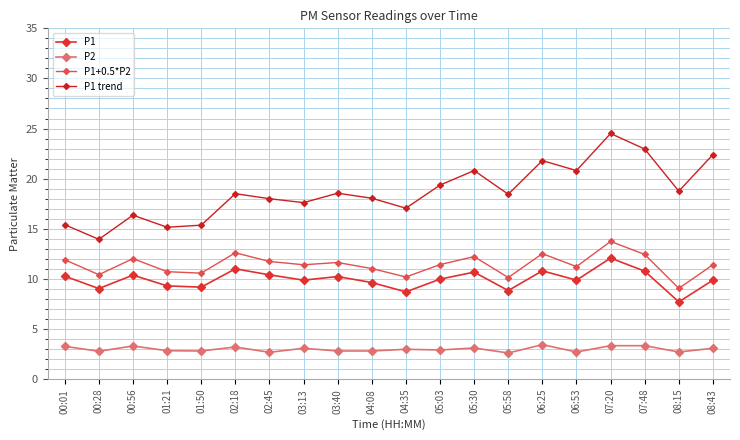

Does the chart have visible grid lines?

Yes